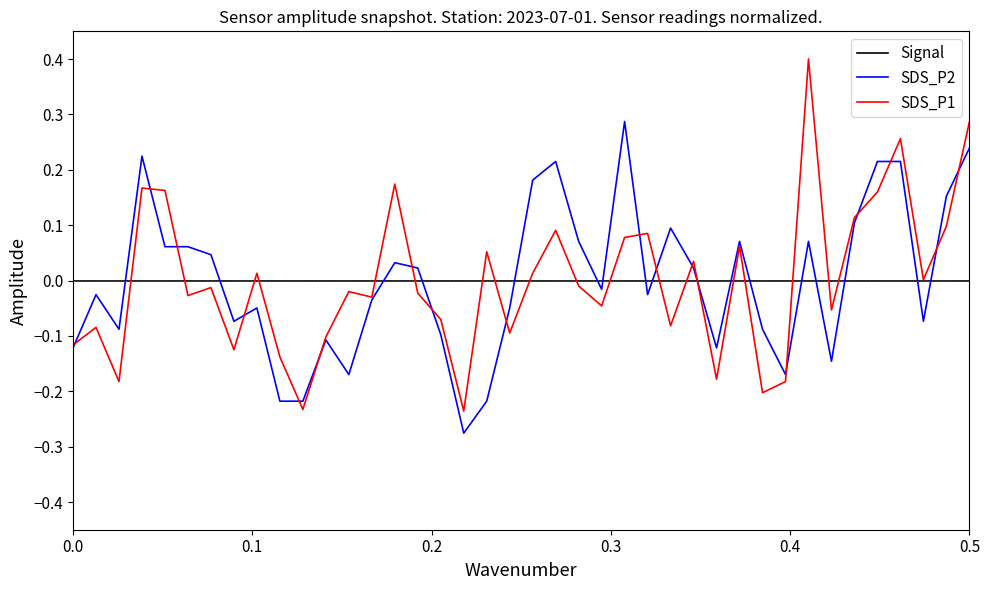

Which series has the largest range (max minus min)?

SDS_P1